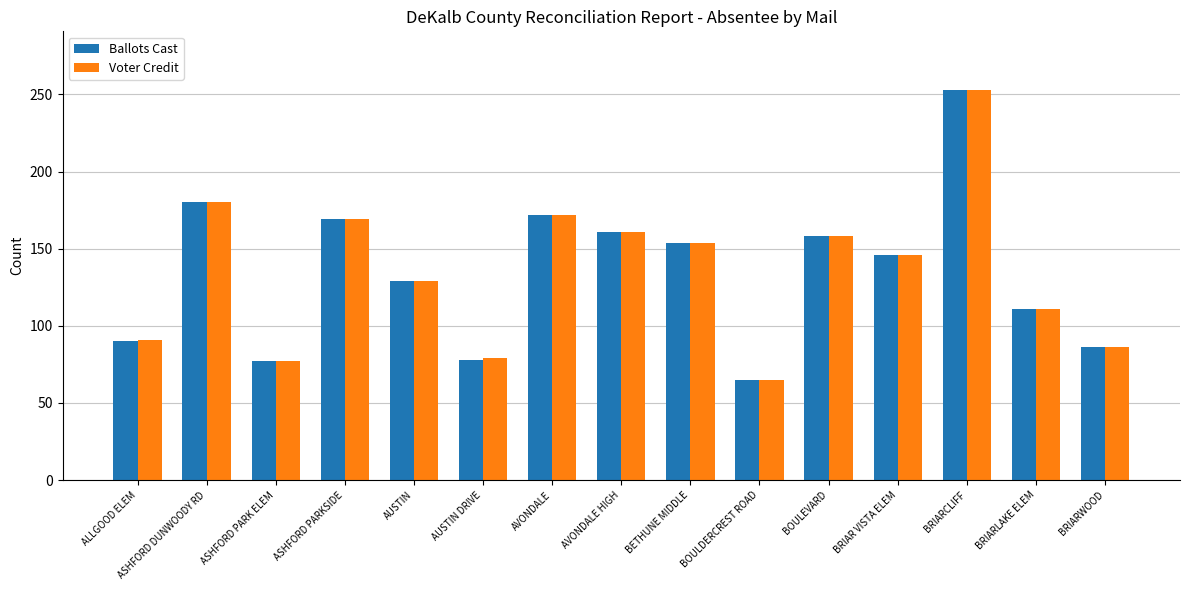

What is the lowest value of the Ballots Cast series?

65